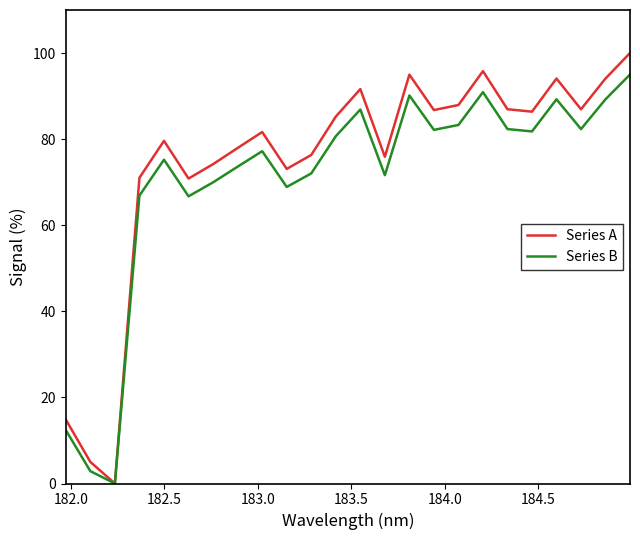

How many interior local valleys does the Series A series have?

7